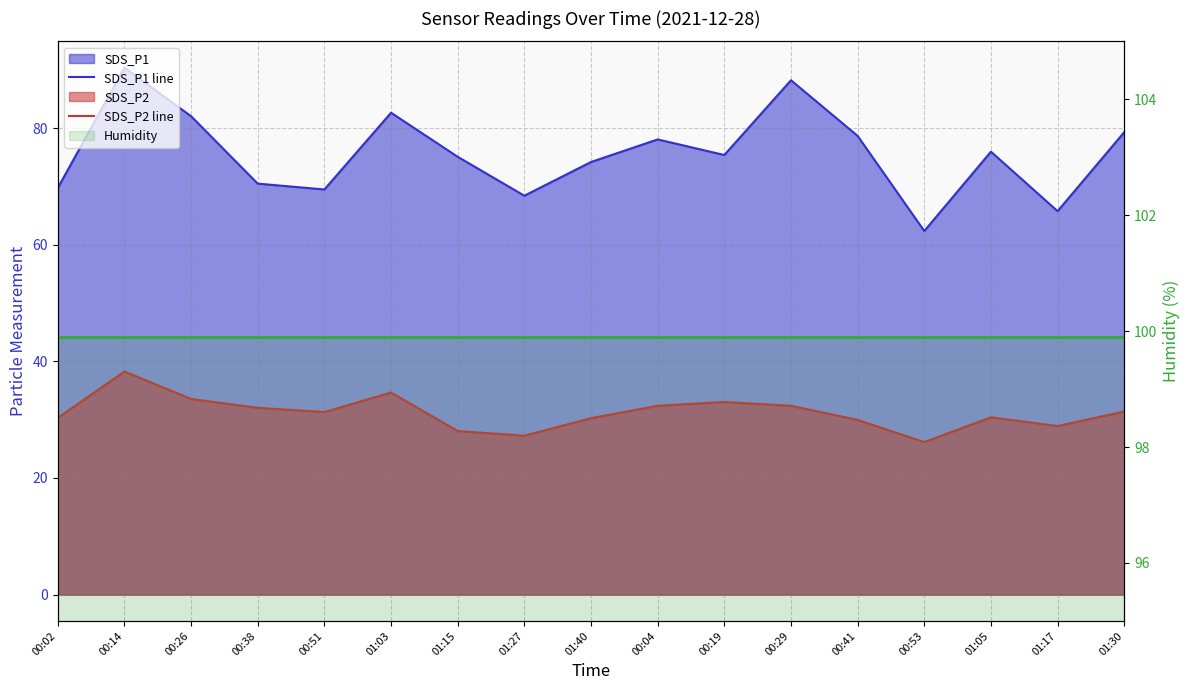

True or false: SDS_P1 line and SDS_P2 line cross at least once.

False